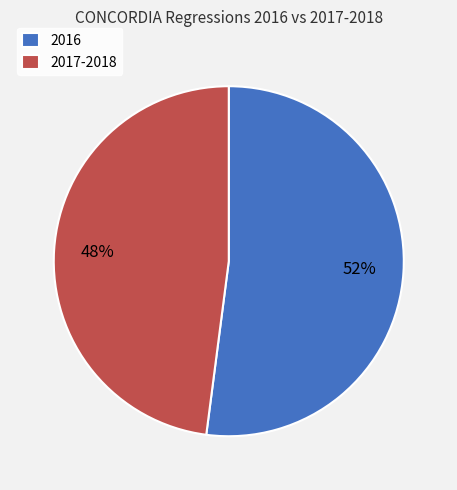

To the nearest percent, what is the difference between the largest and smallest slice percentages?

4%